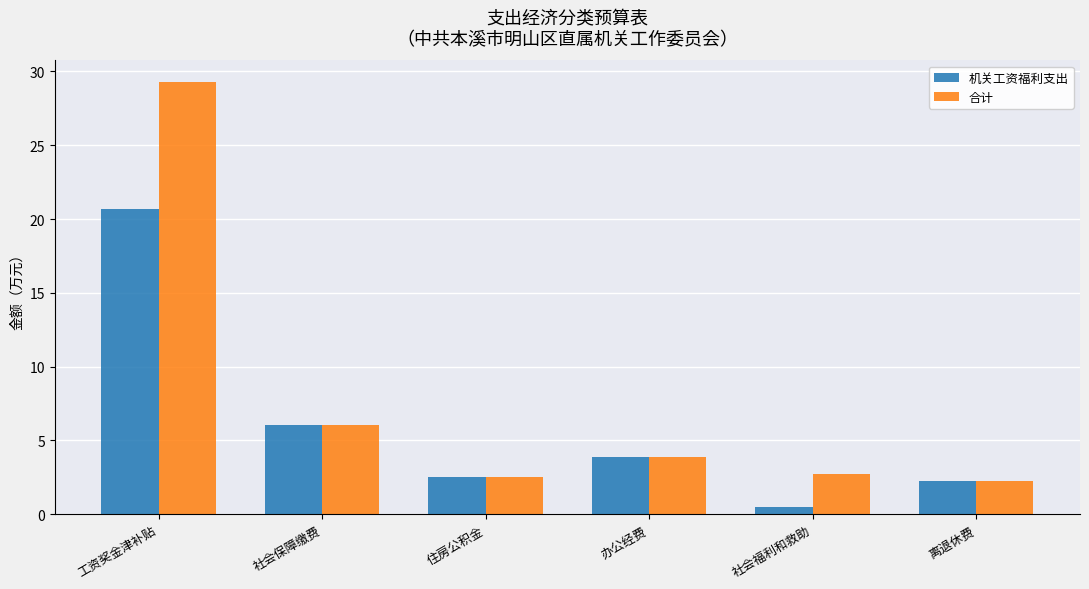

What is the total value across all series at 离退休费?

4.5